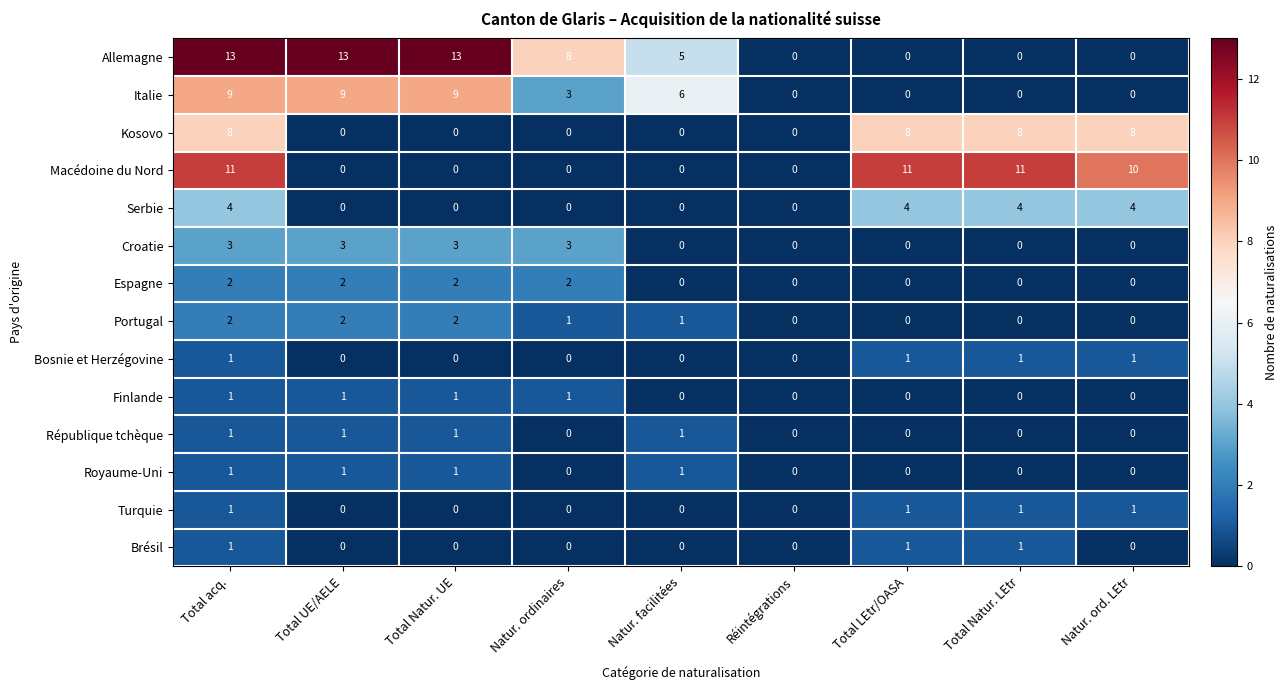

At which label does Italie first exceed 3?

Total acq.